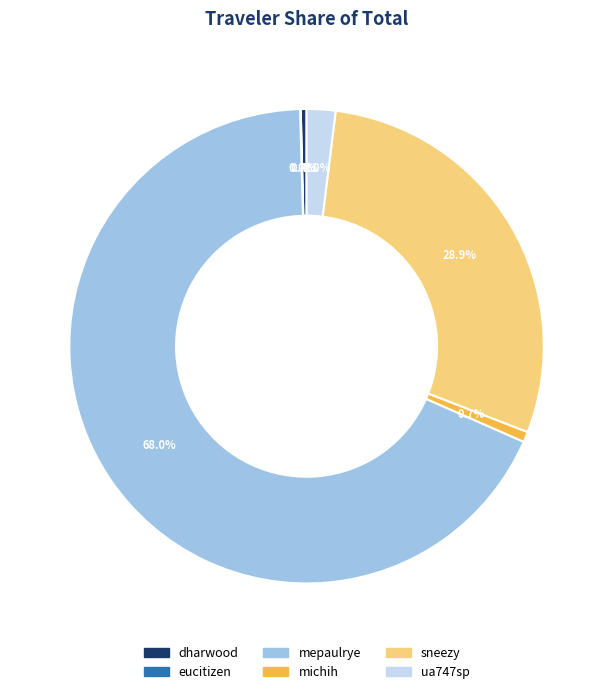

What is the largest slice in the pie chart?

mepaulrye